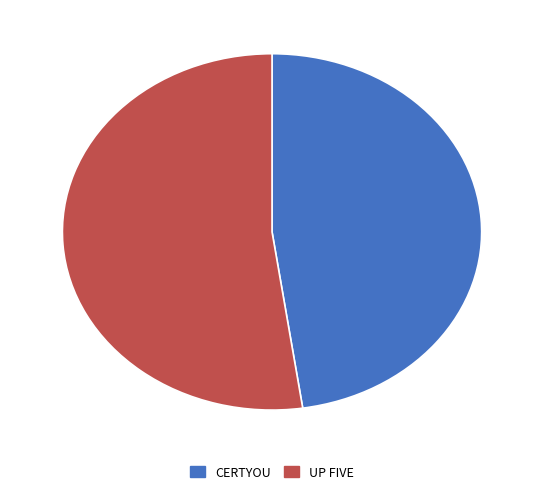

Is UP FIVE the majority of the pie?

Yes